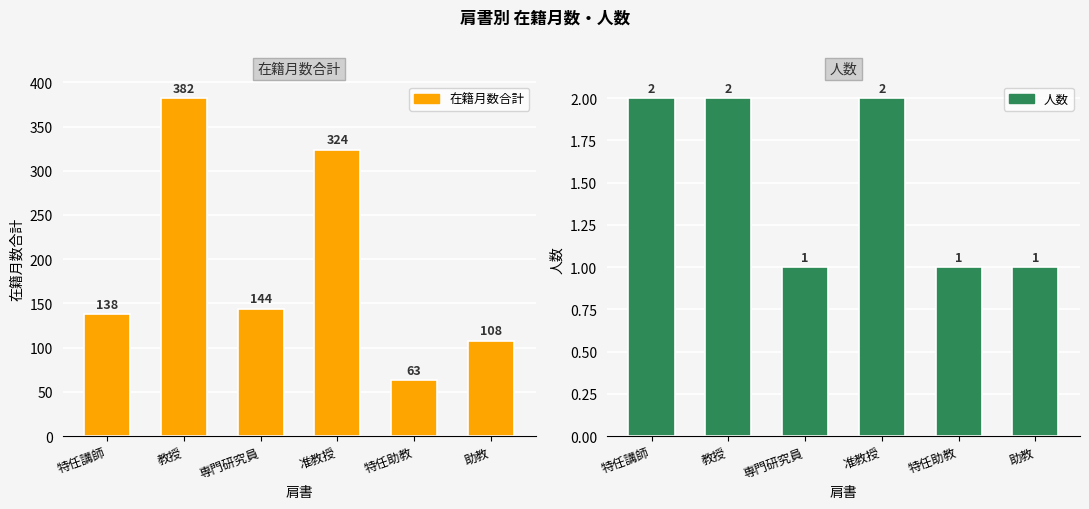

Is the value of 人数 at 専門研究員 greater than the value of 在籍月数合計 at 教授?

No